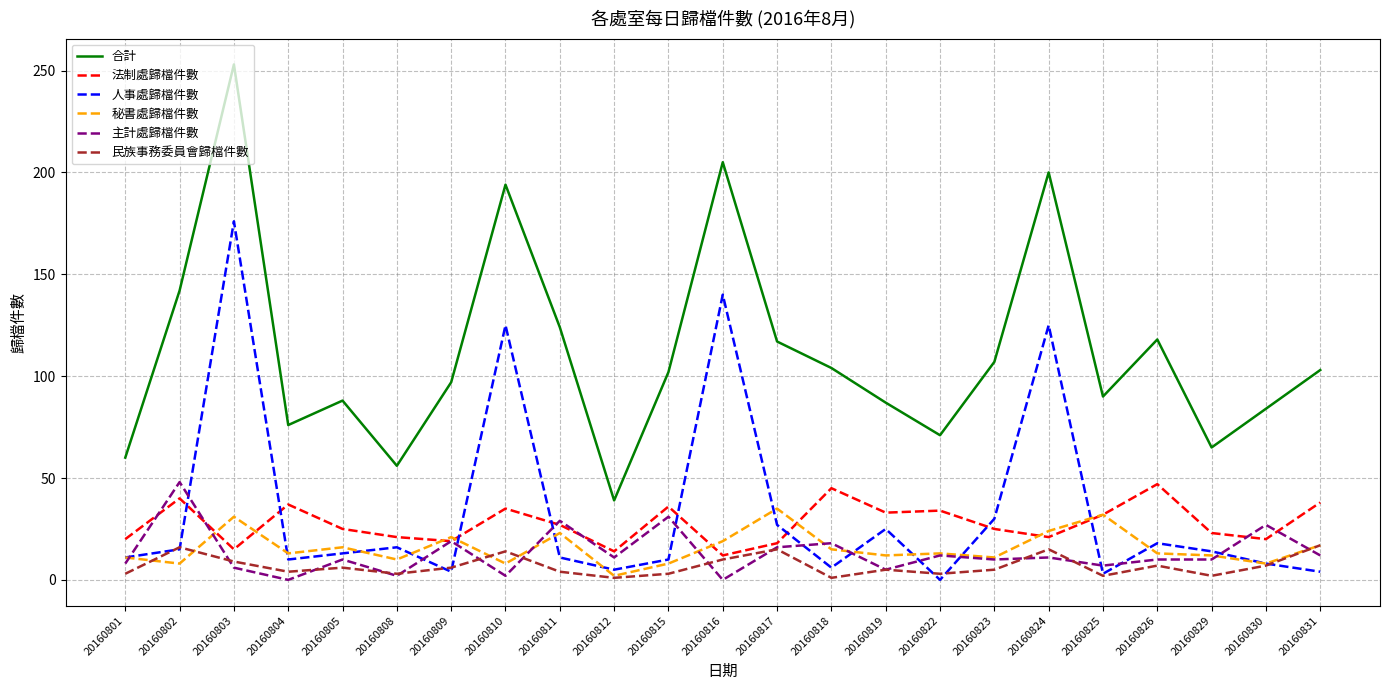

At which category is the sum across all series the highest?

20160803